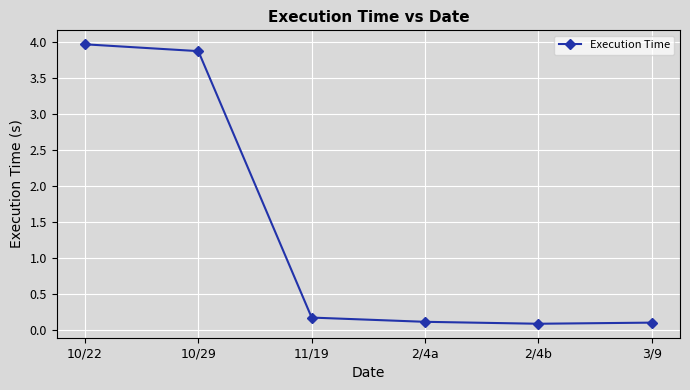

Reading right to left, transcribe all the data shown in this chart.

3/9=0.1	2/4b=0.1	2/4a=0.1	11/19=0.2	10/29=3.9	10/22=4.0